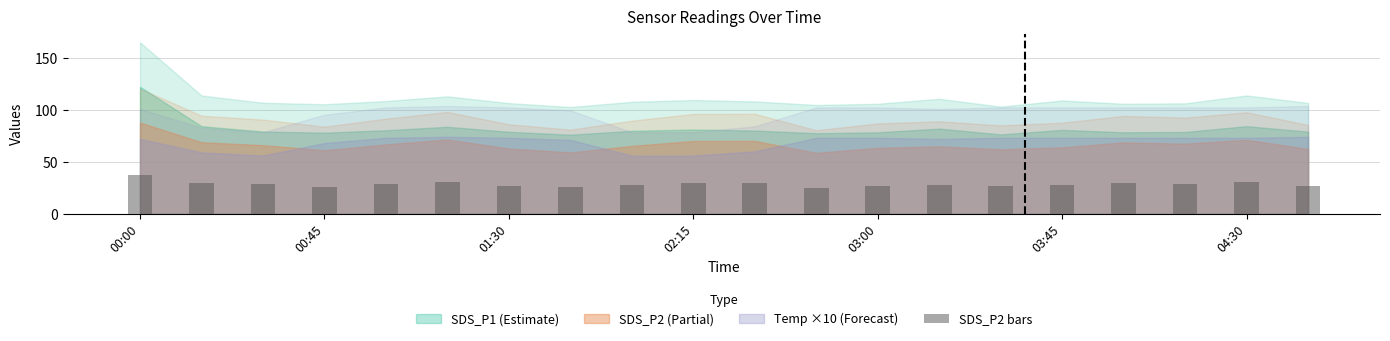

What is the difference between the second highest and second lowest values?

5.3